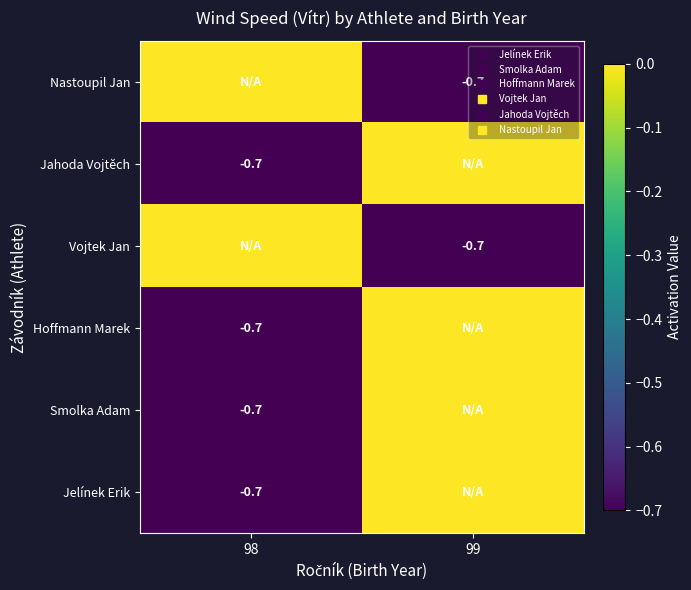

Is the value of Jelínek Erik at 98 greater than the value of Hoffmann Marek at 98?

No